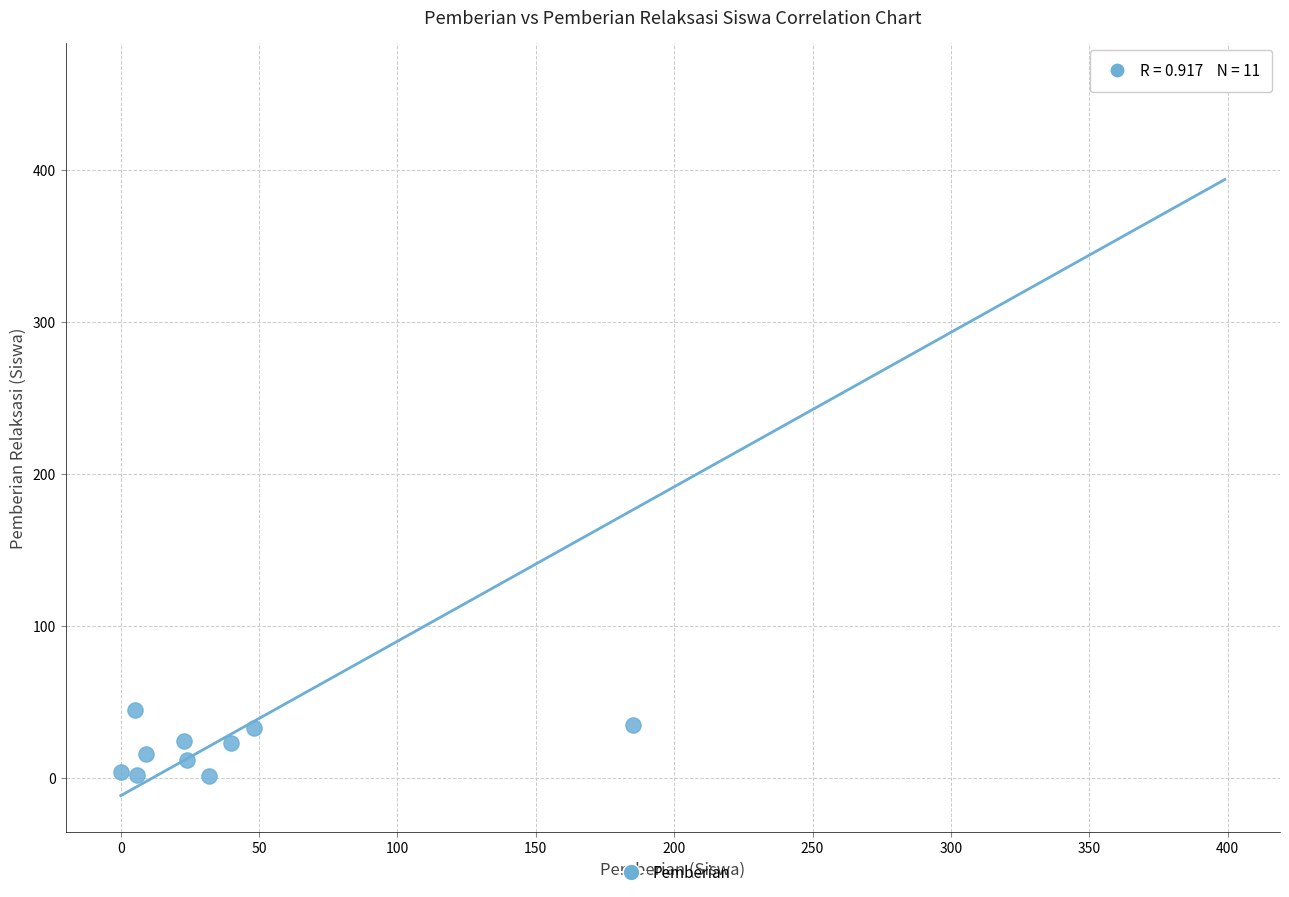

What Y value in the scatter plot is closest to 230?

45